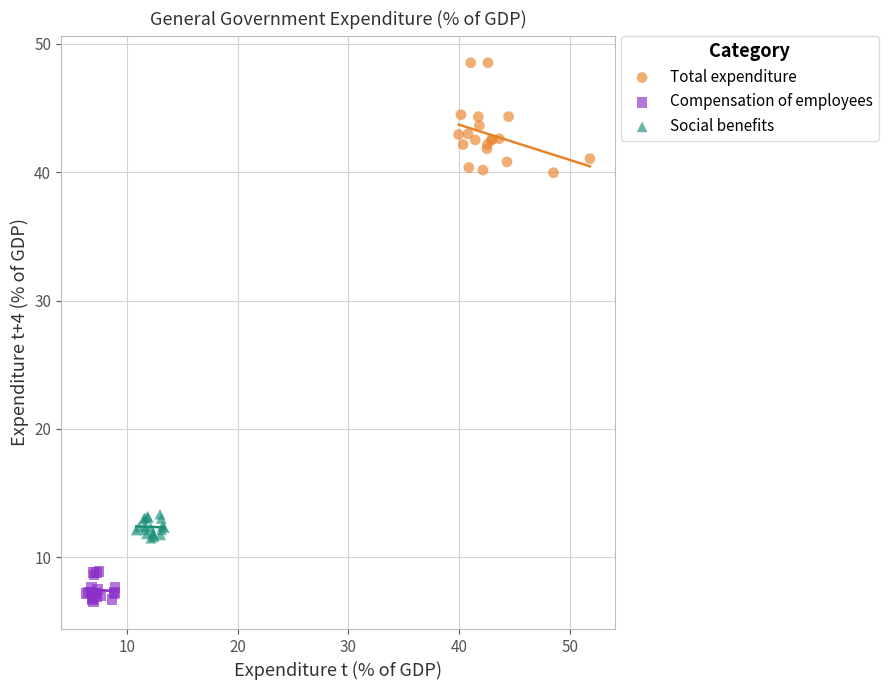

Which series contains the lowest Y value?

Compensation of employees